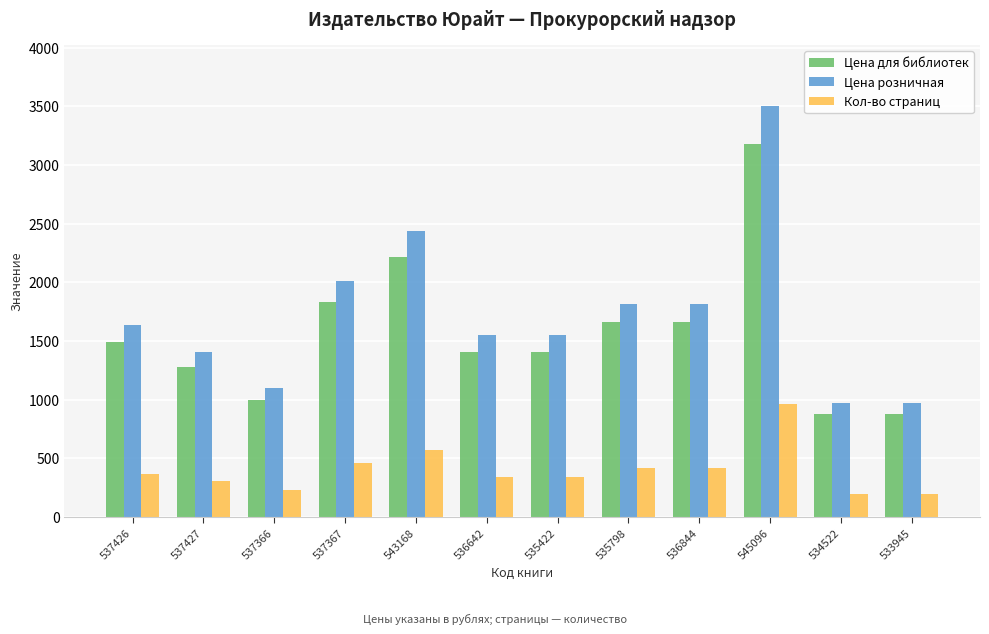

How many bars are there in each group?

3